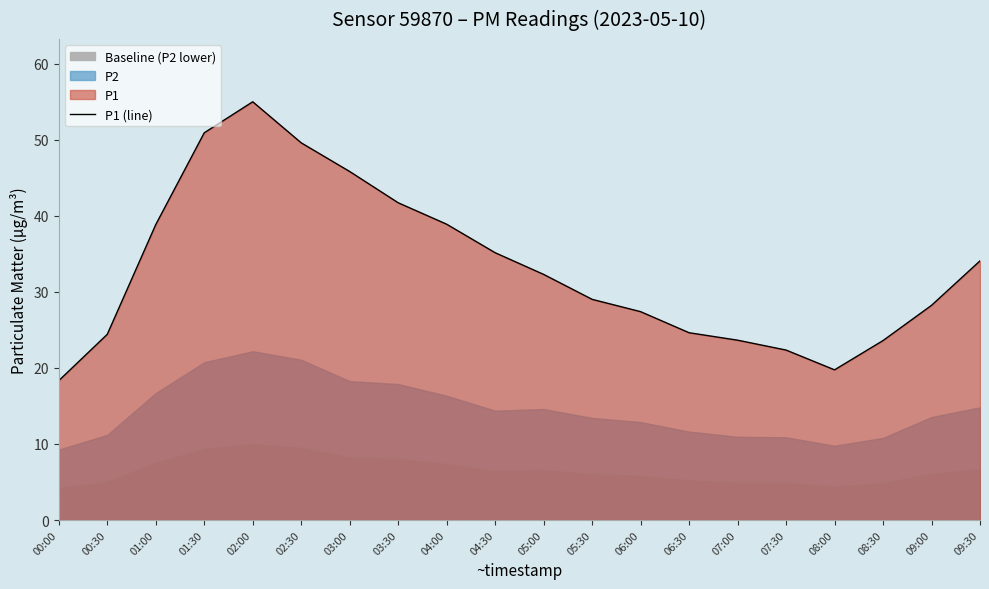

What is the ratio of the value at 02:00 to the value at 03:00?

1.2